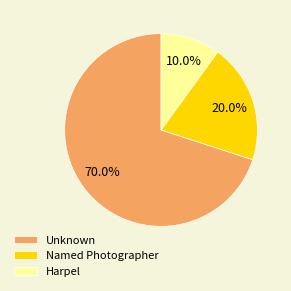

Count the number of slices in the pie.

3